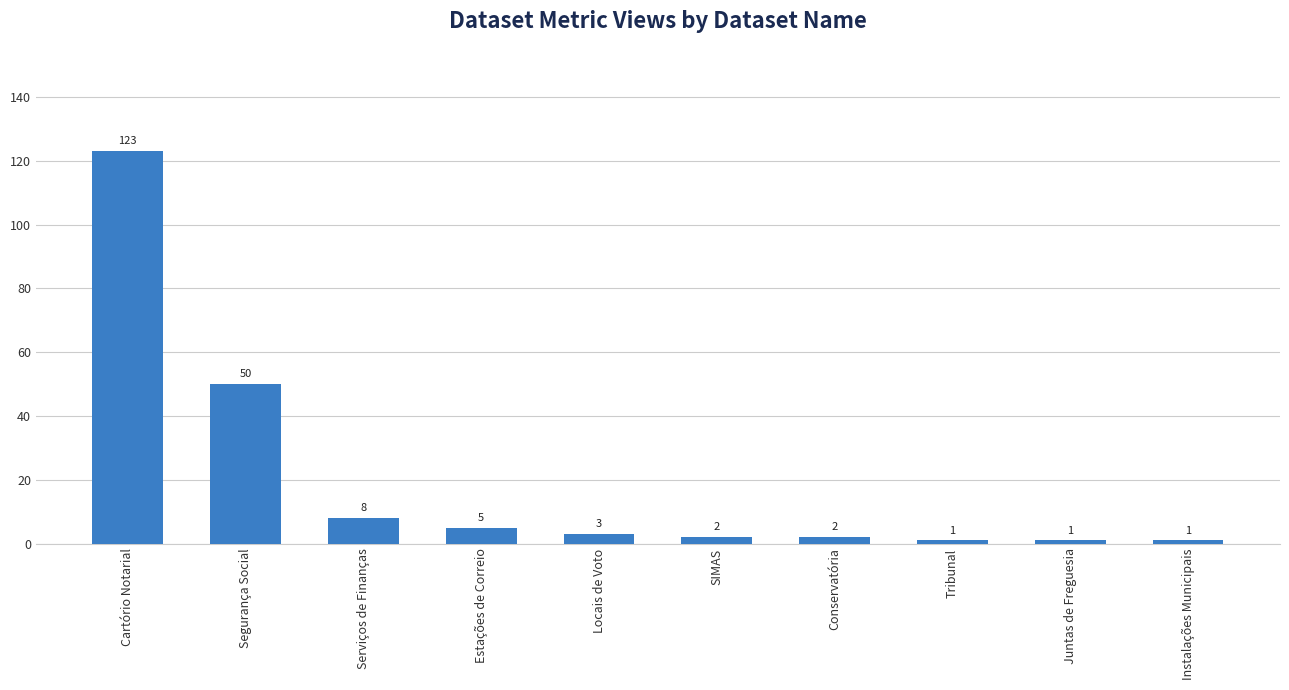

Are the bars grouped side by side (vs. stacked)?

No